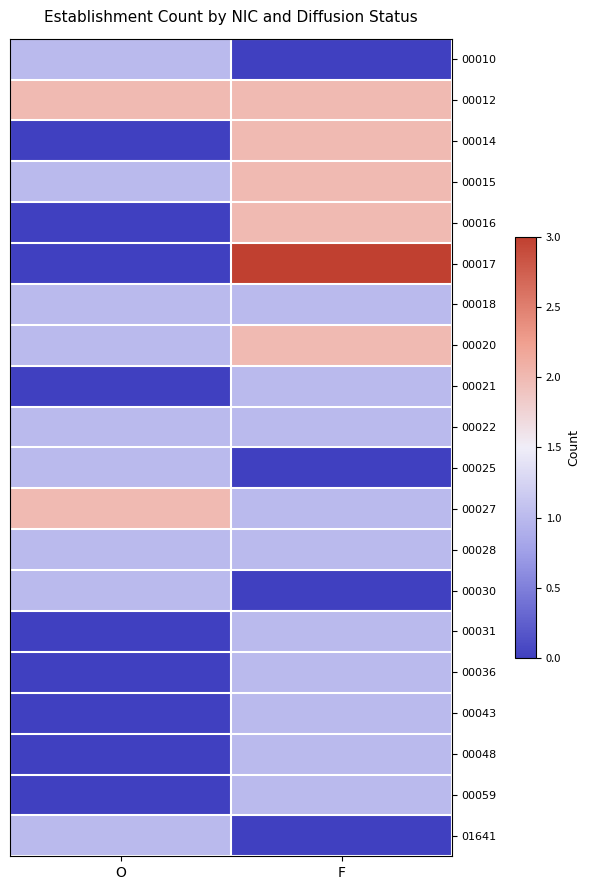

Which series has the largest total across all categories?

00012